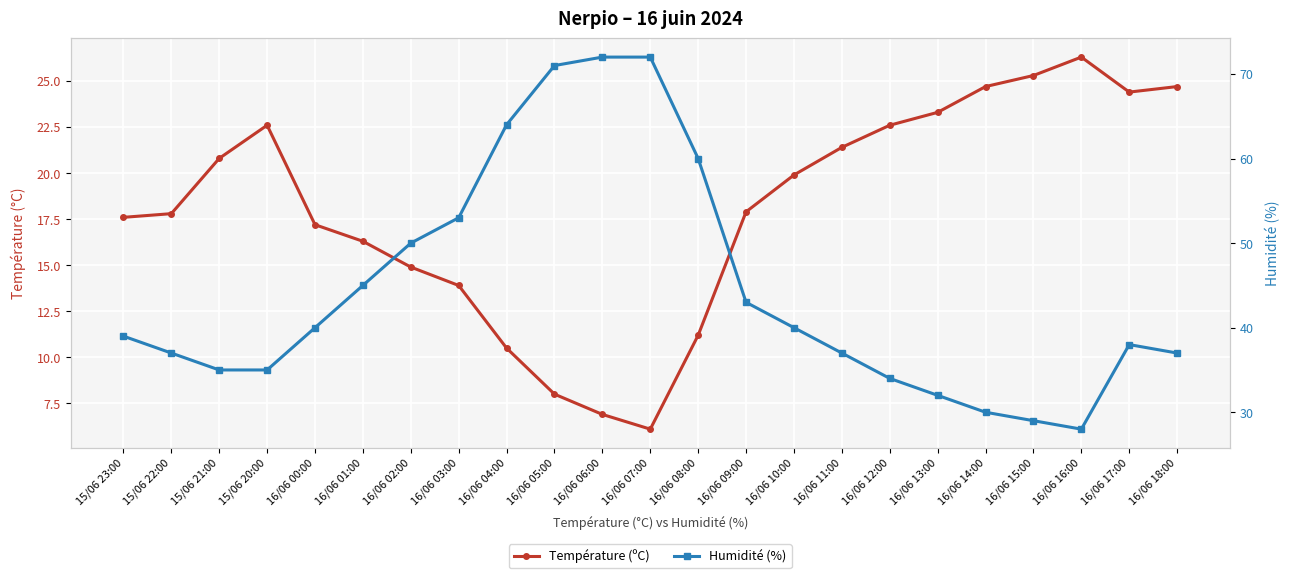

In Humidité (%), how many points are lower than both neighbors (excluding endpoints)?

1